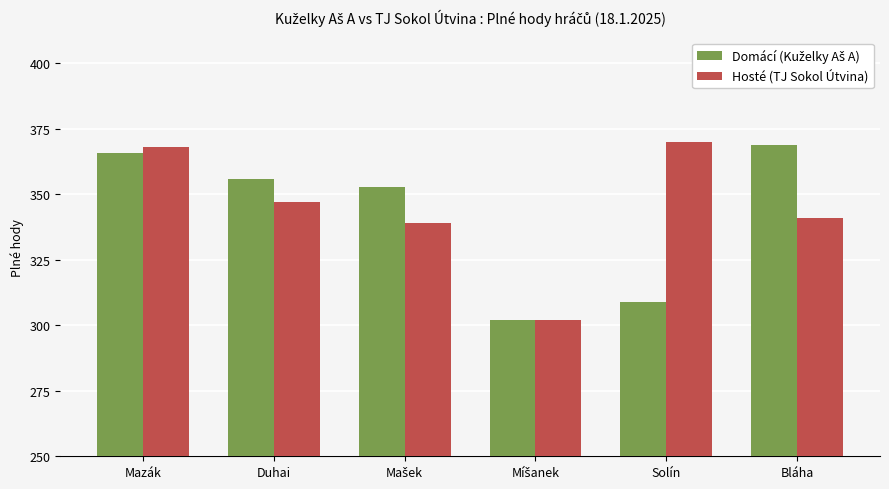

At which category is the sum across all series the highest?

Mazák